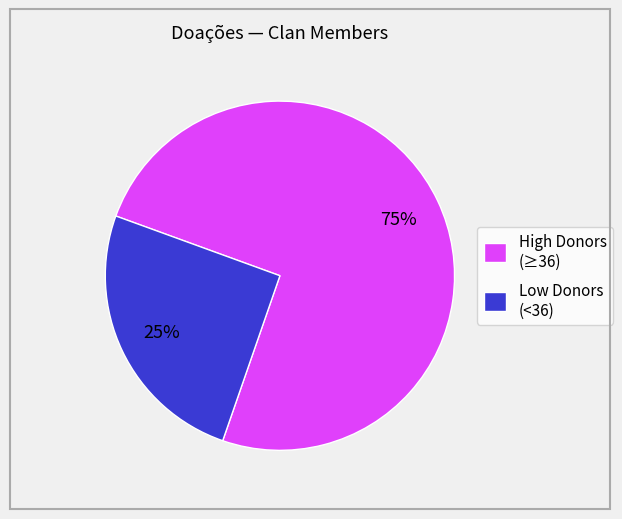

What percentage is the Low Donors (<36) slice, to the nearest percent?

25%